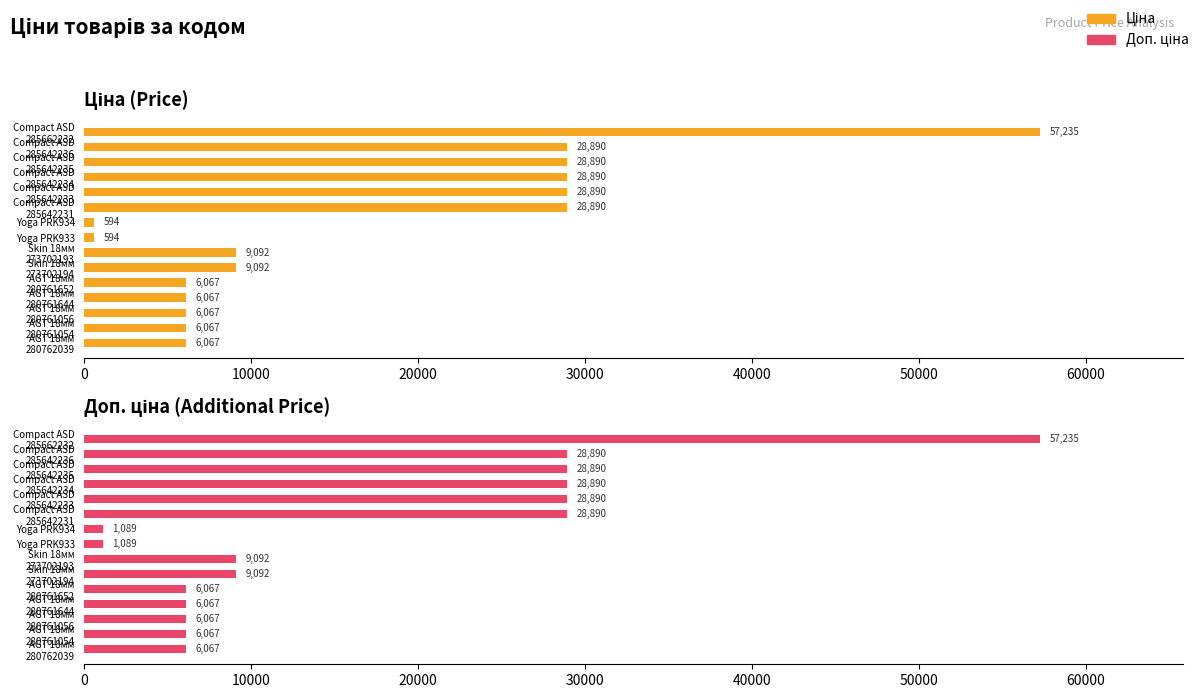

What position from the left is Yoga PRK934?

7